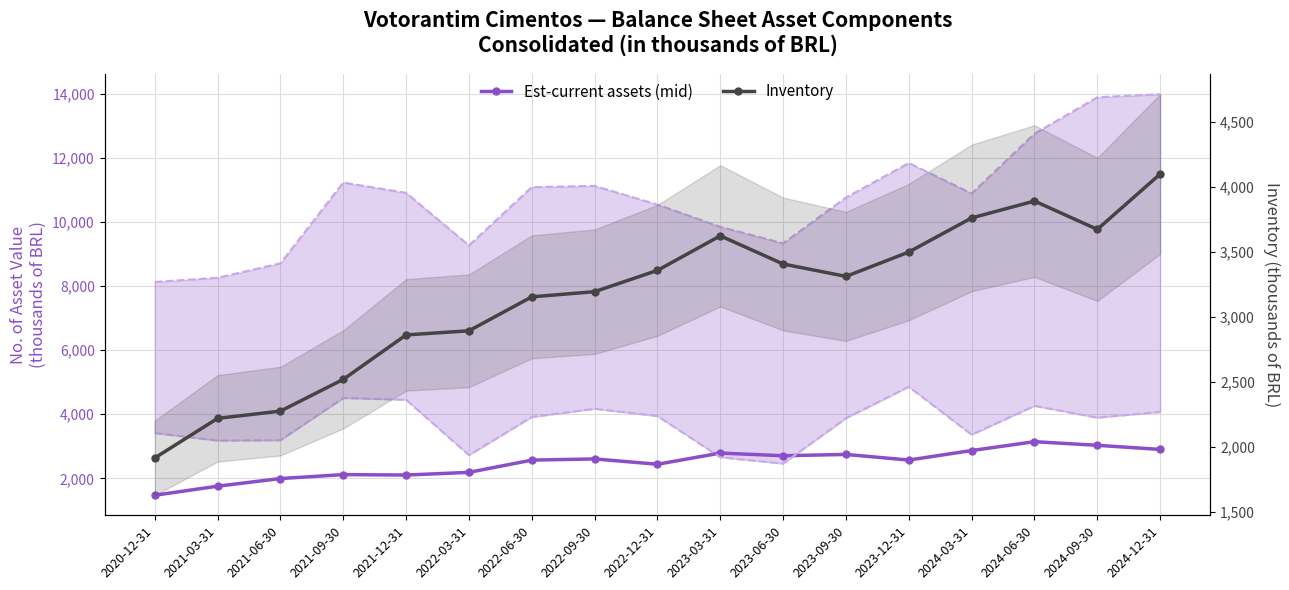

At which label does Est-current assets (mid) reach its minimum?

2020-12-31